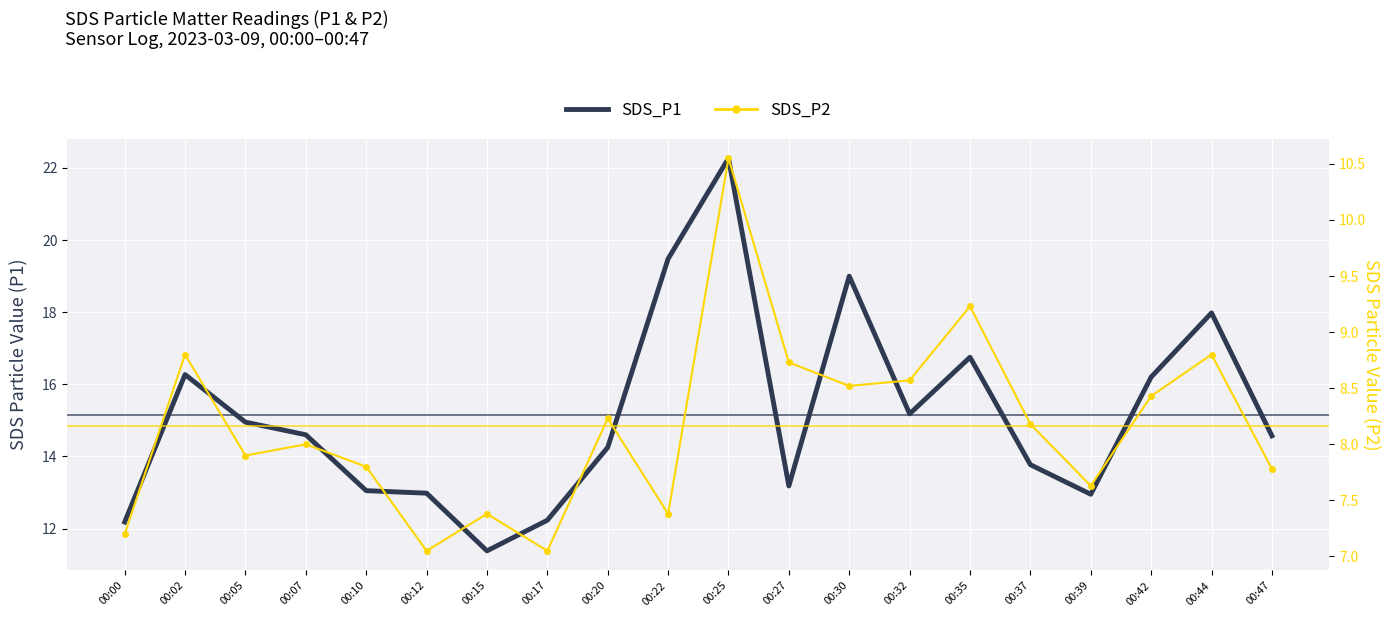

Where is the first local minimum for SDS_P1?

00:15